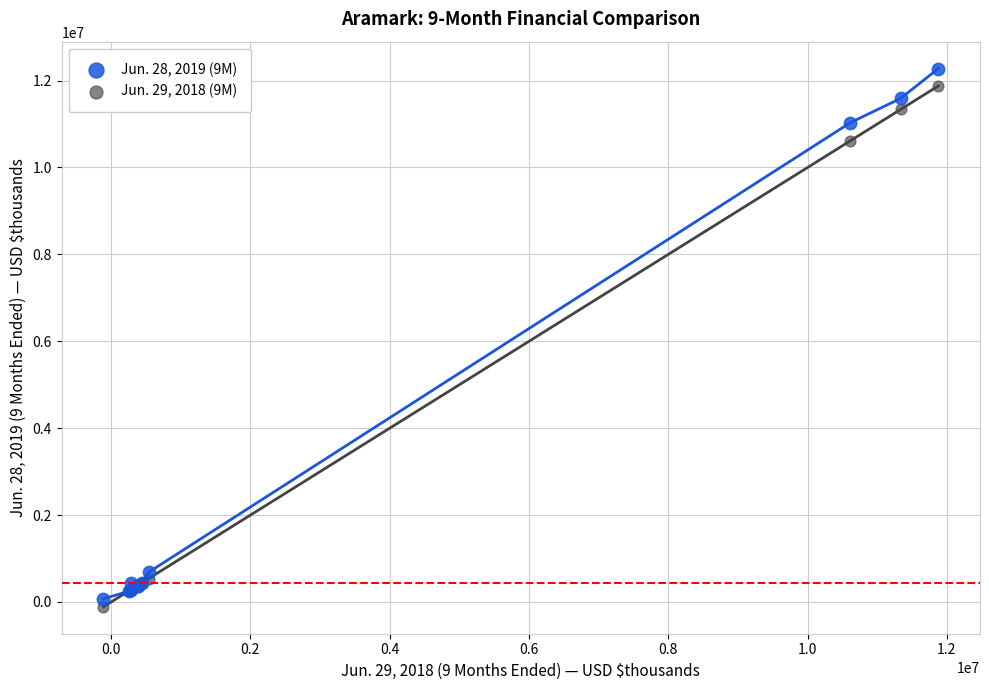

What is the X range (max minus min) for the scatter plot?

11986939